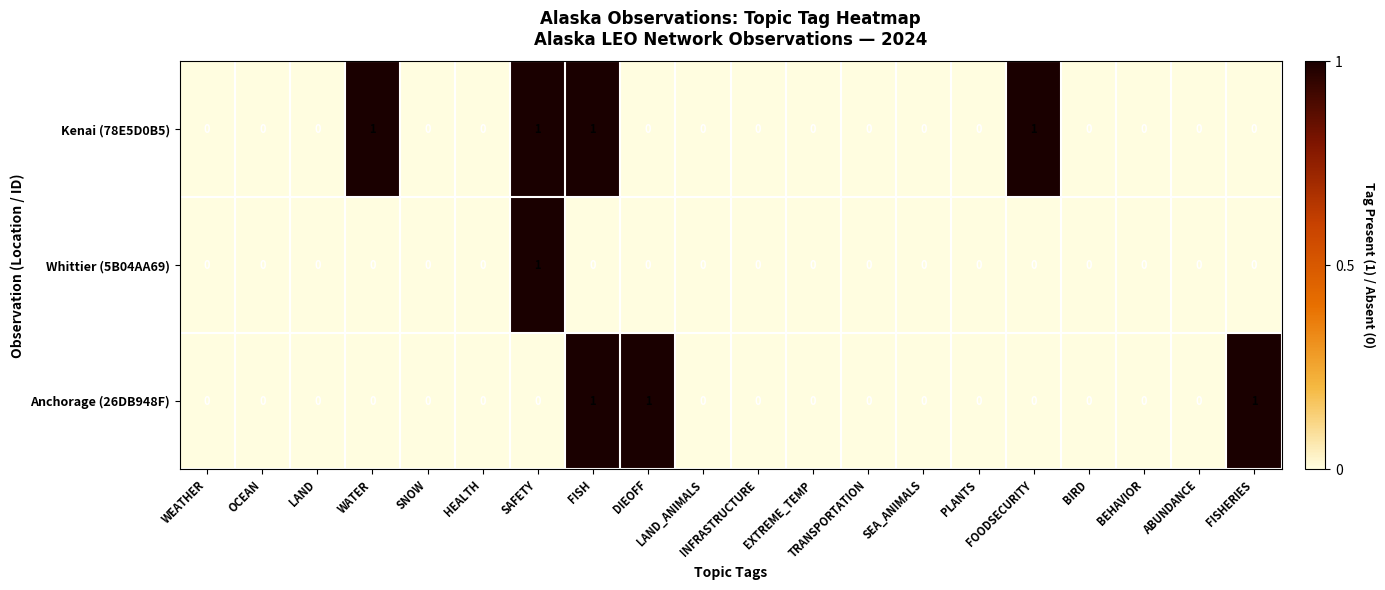

Which series has the largest total across all categories?

Kenai (78E5D0B5)